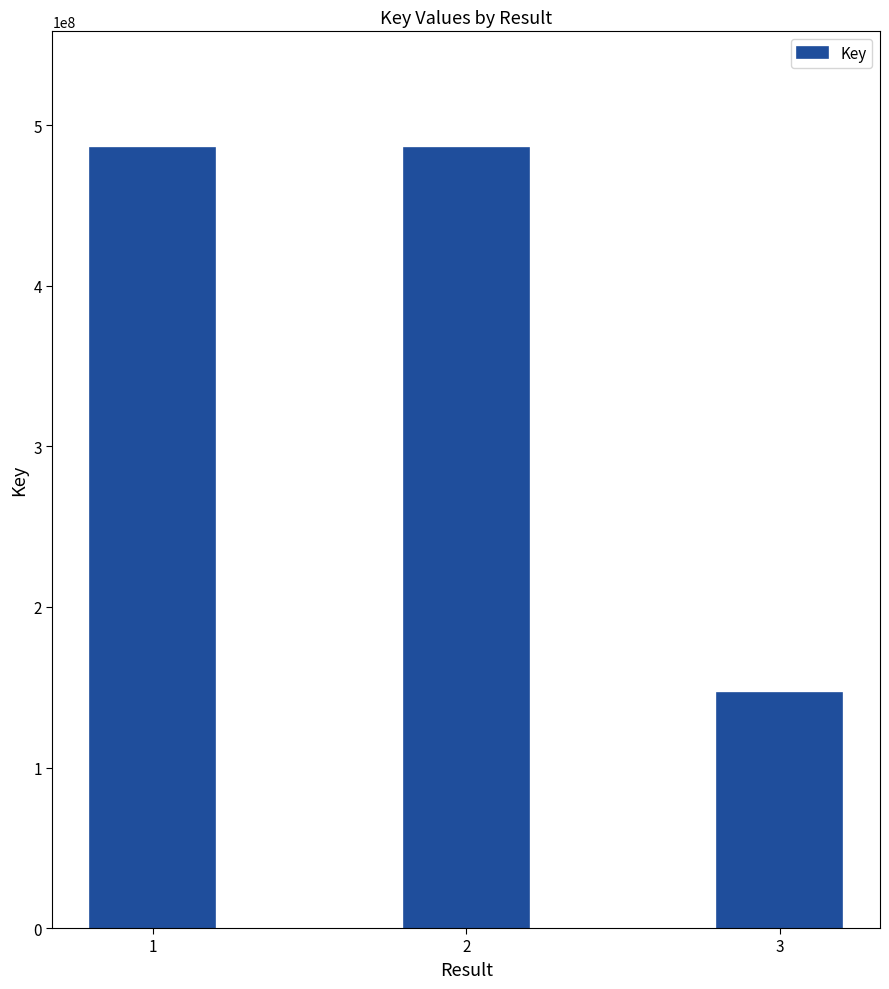

What is the difference between the values at 3 and 1?

339402363